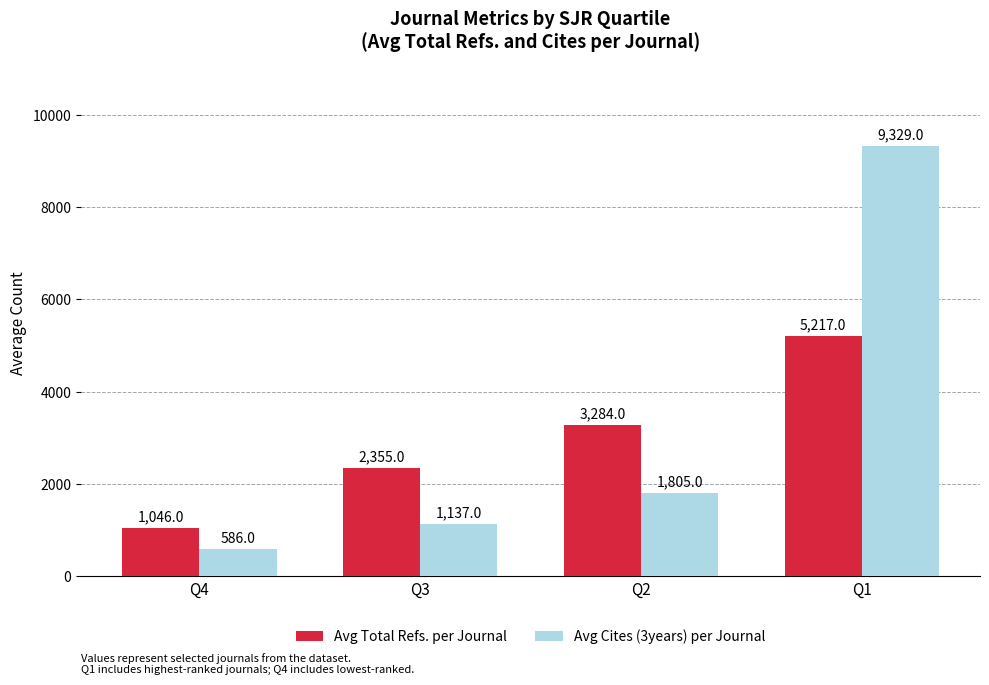

What is the highest value of the Avg Cites (3years) per Journal series?

9329